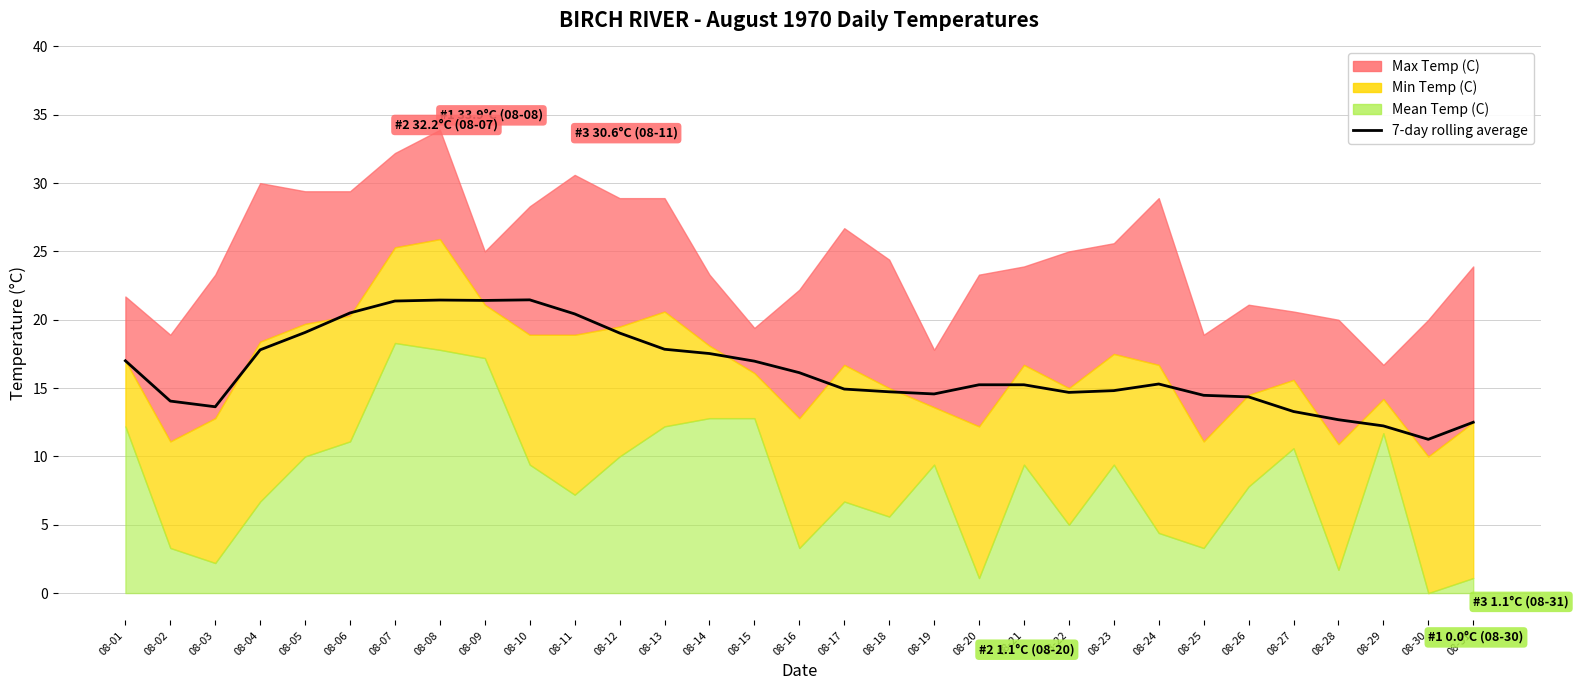

Does the chart have visible grid lines?

Yes